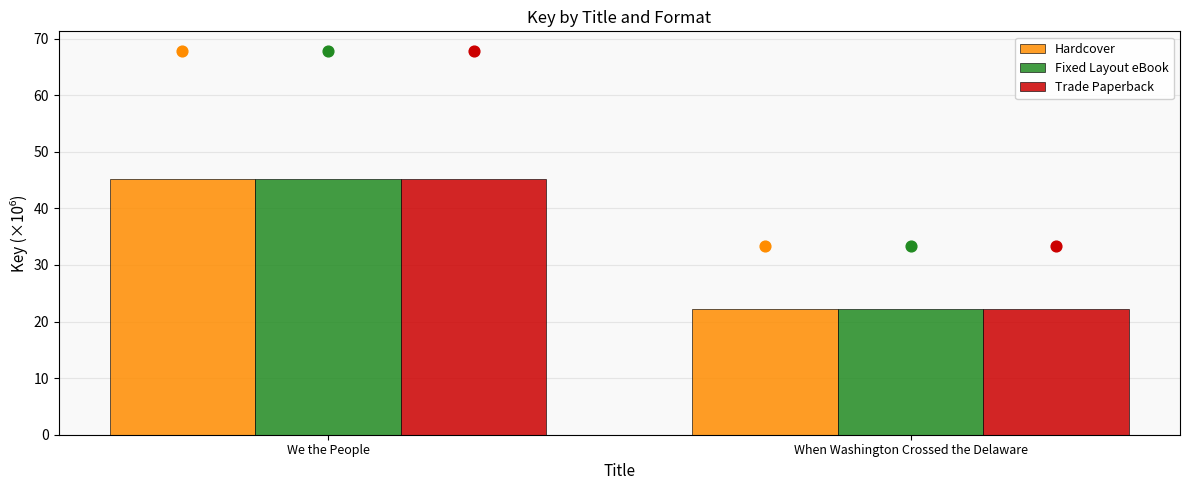

At which category is the sum across all series the highest?

We the People